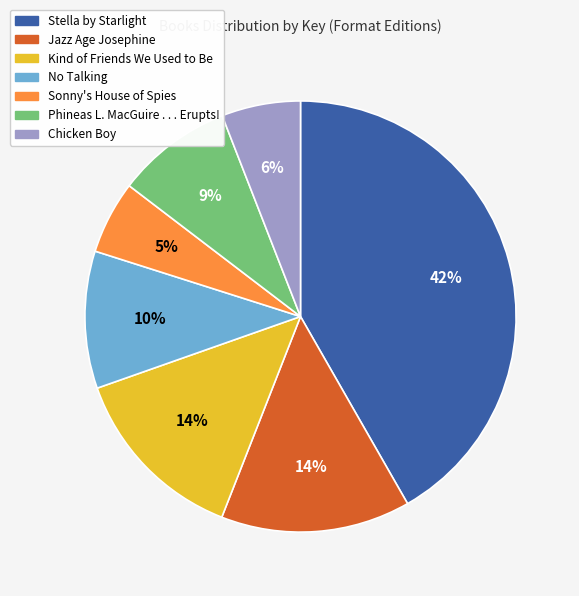

Which slice is the largest?

Stella by Starlight